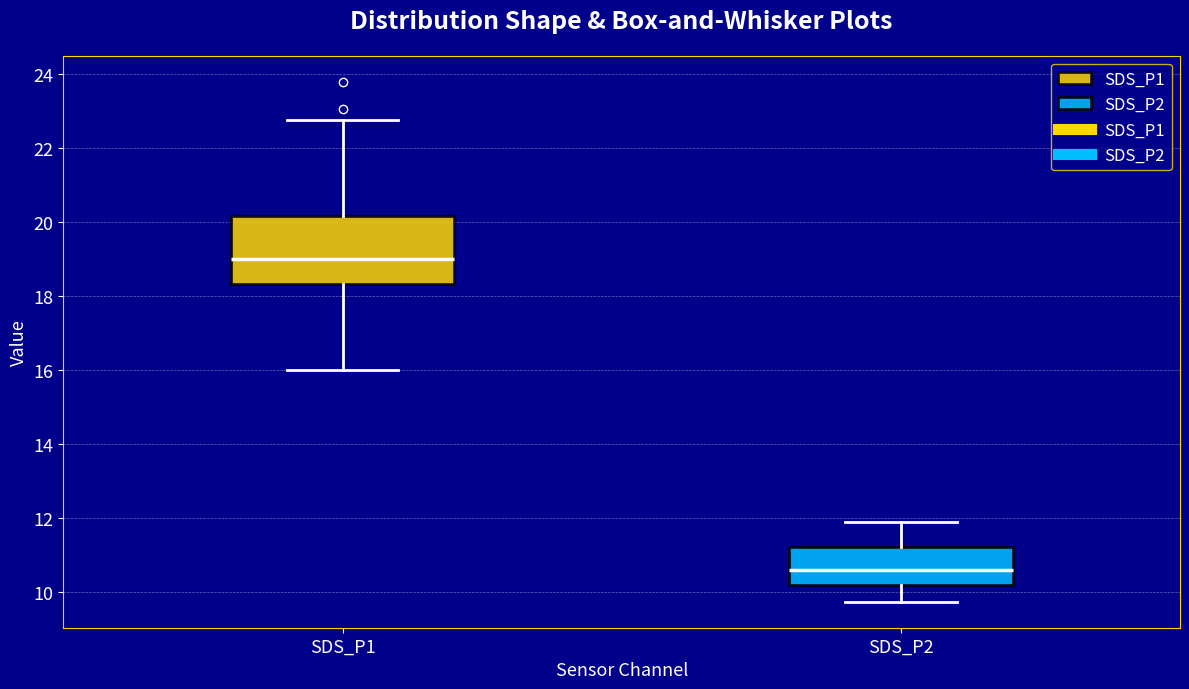

Where is the upper edge of the box for SDS_P1 on the y-axis? The values are not printed on the chart, so give them approximately, as read against the axis.

20.2